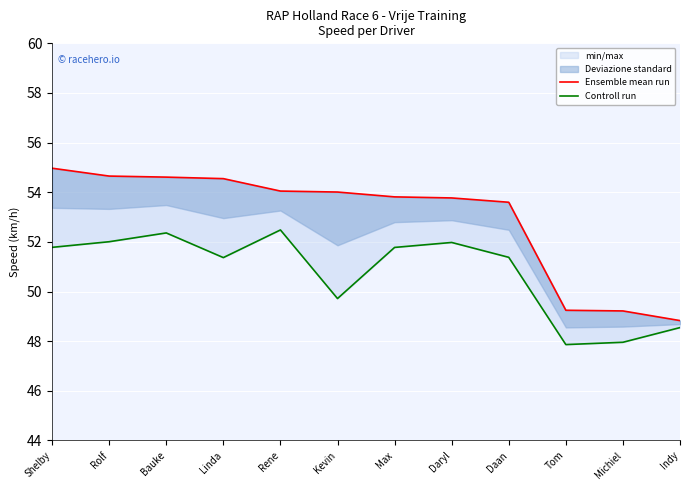

List the series in order of their overall mean, lowest first.

Controll run, Ensemble mean run